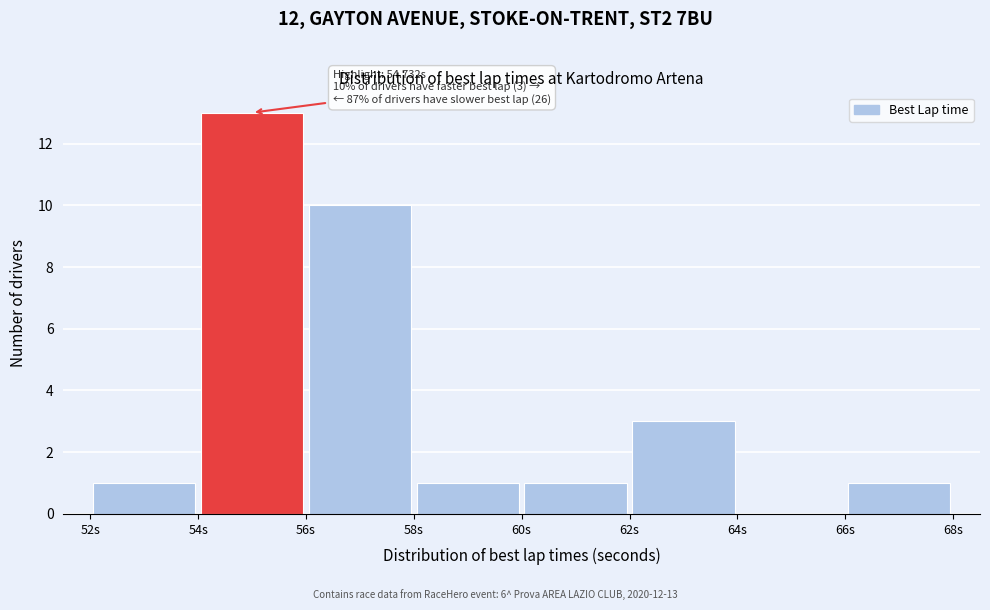

Which range on the x-axis has the tallest bar?

54 to 56